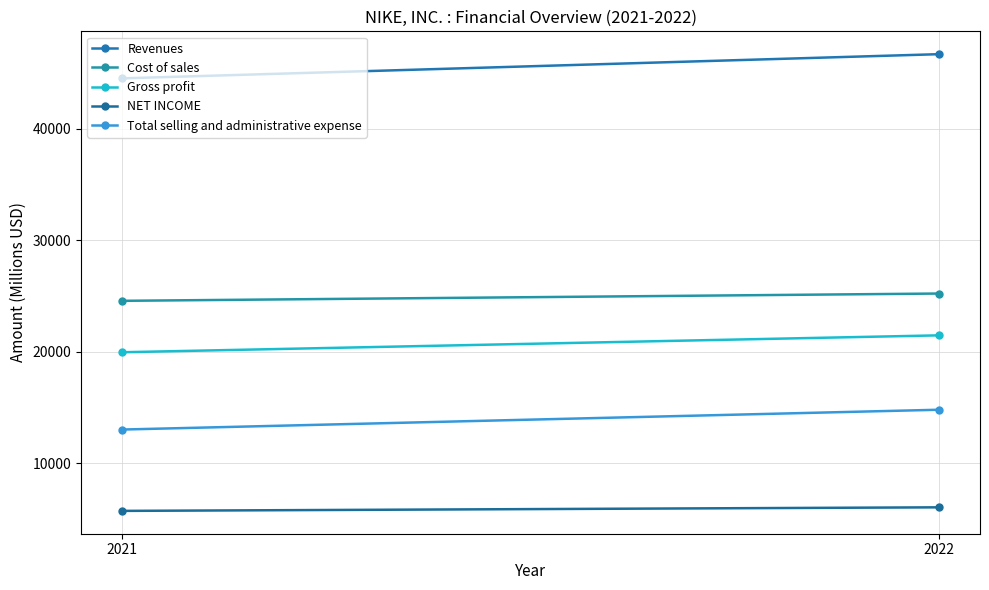

Which has a higher value, 2021 or 2022?

2022